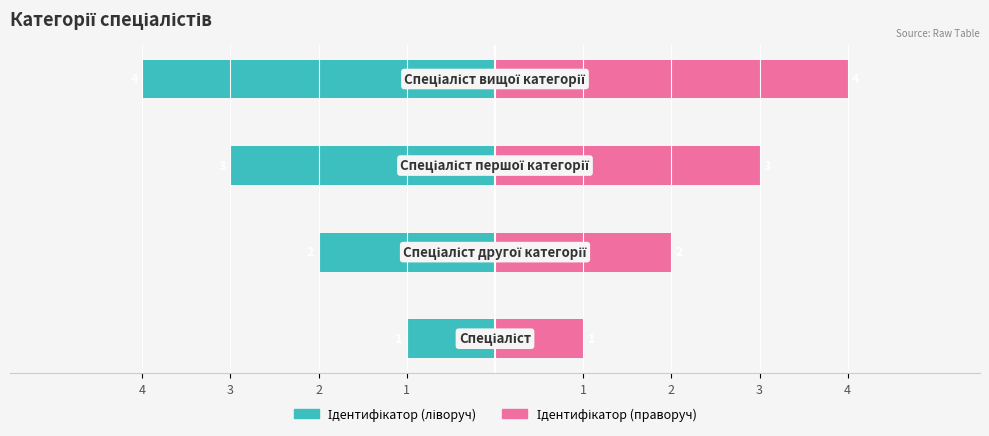

Reading right to left, extract all data points from this chart.

Ідентифікатор (left): -4	-3	-2	-1
Ідентифікатор (right): 4	3	2	1